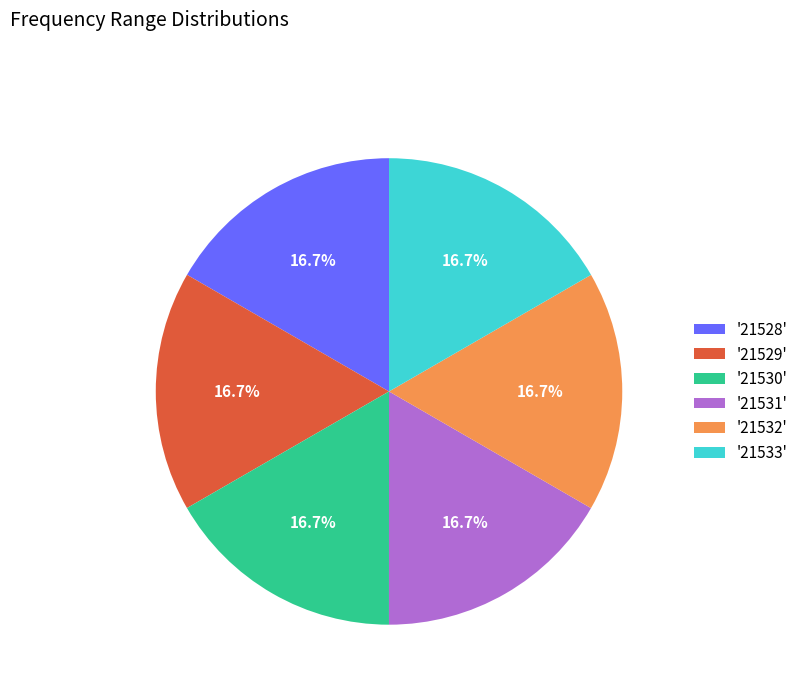

Combined, what portion of the pie is '21531' and '21532'?

33.3%